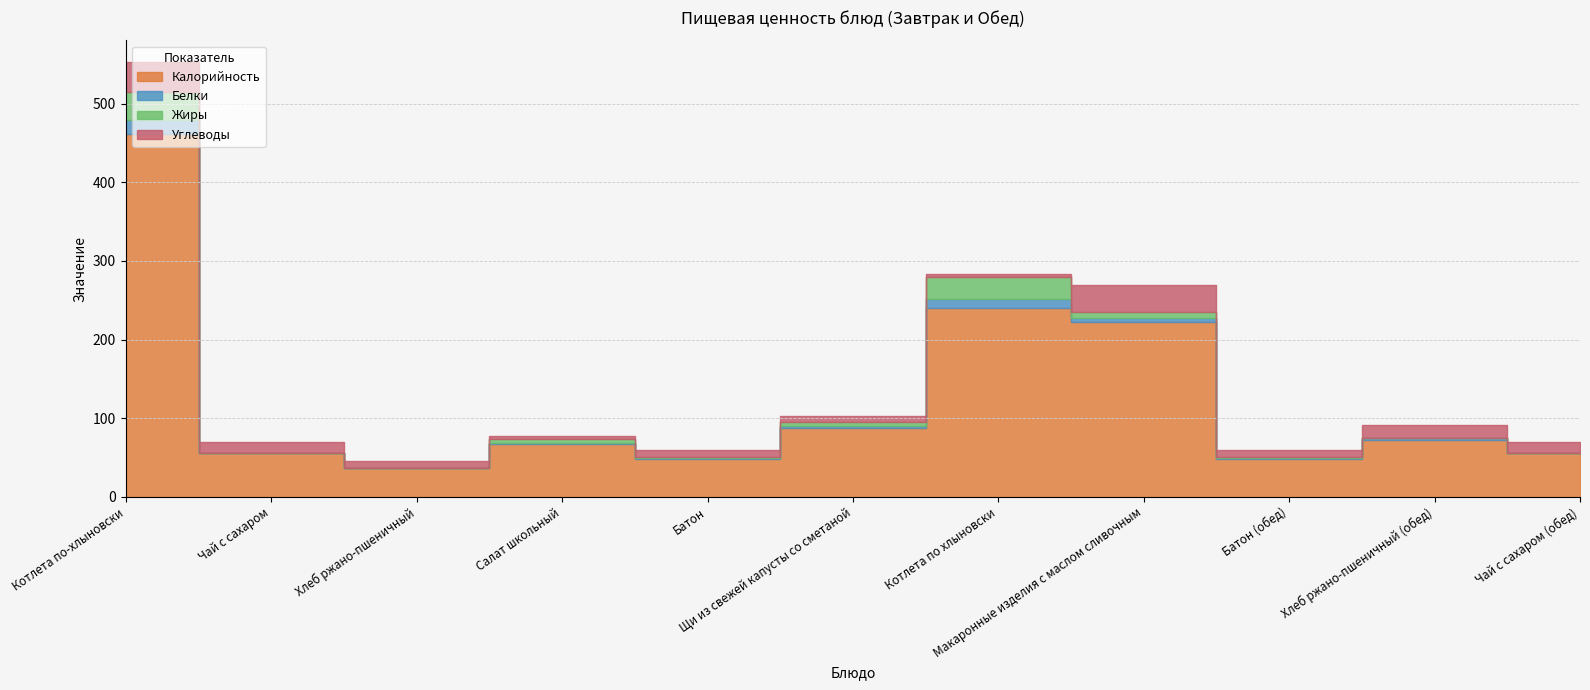

True or false: Жиры and Калорийность cross at least once.

False